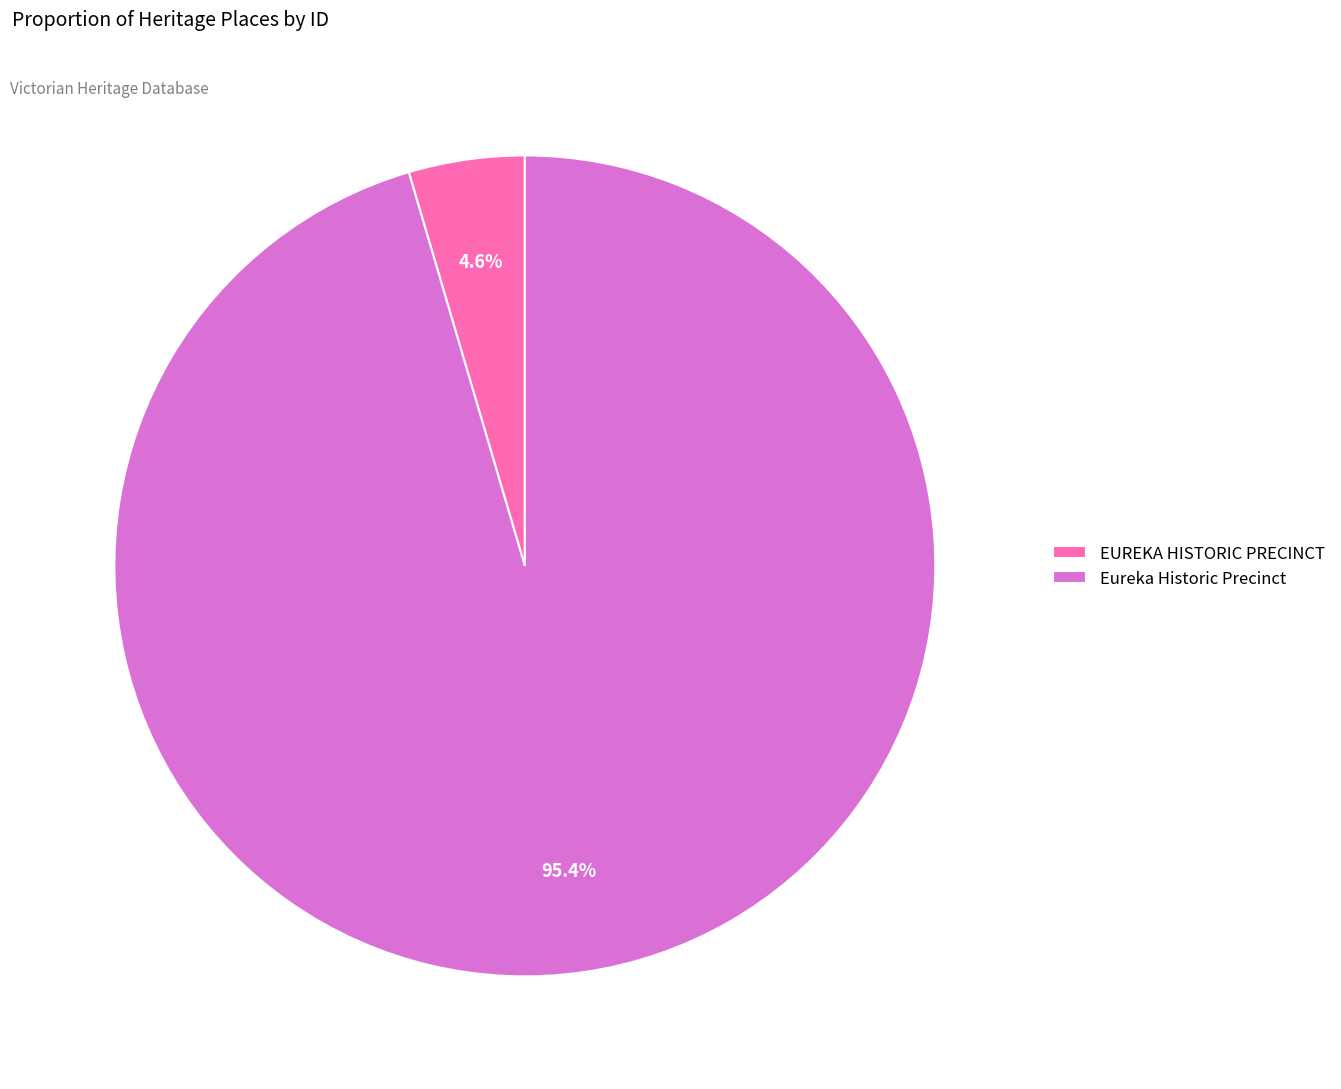

Which has a higher value, Eureka Historic Precinct or EUREKA HISTORIC PRECINCT?

Eureka Historic Precinct